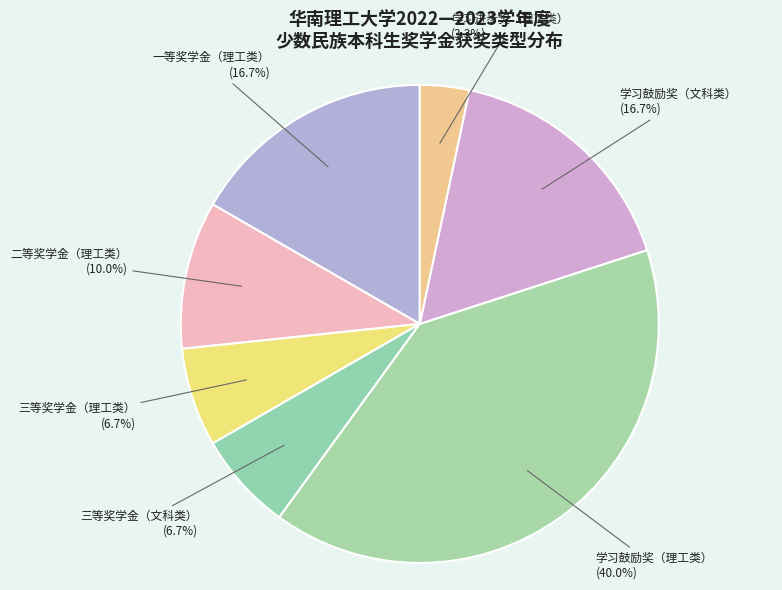

Is there any slice that represents more than half of the pie?

No